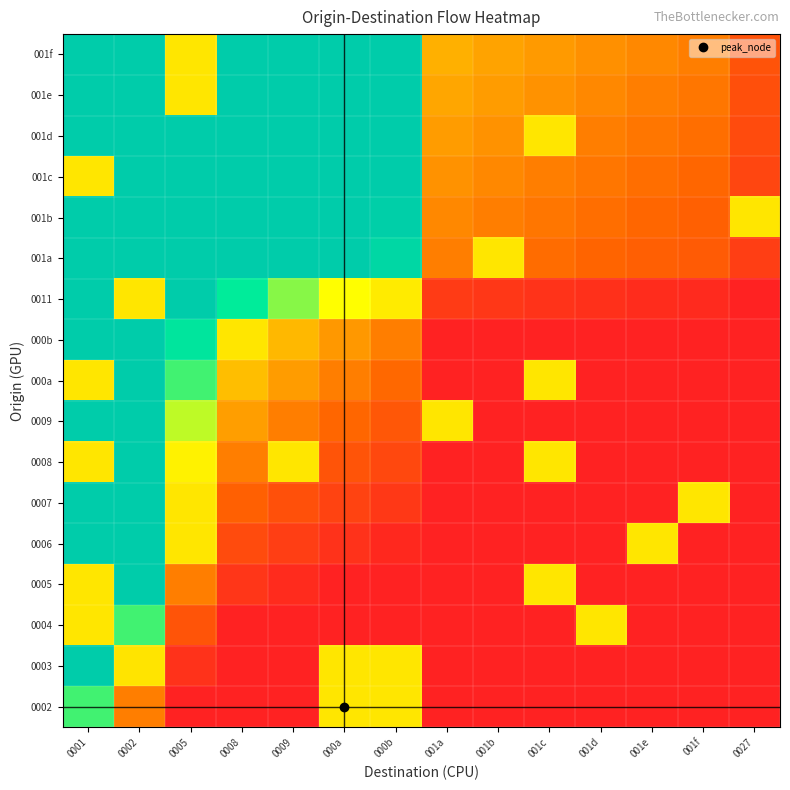

What is the spread (max minus min) of values at 0009?

100.0